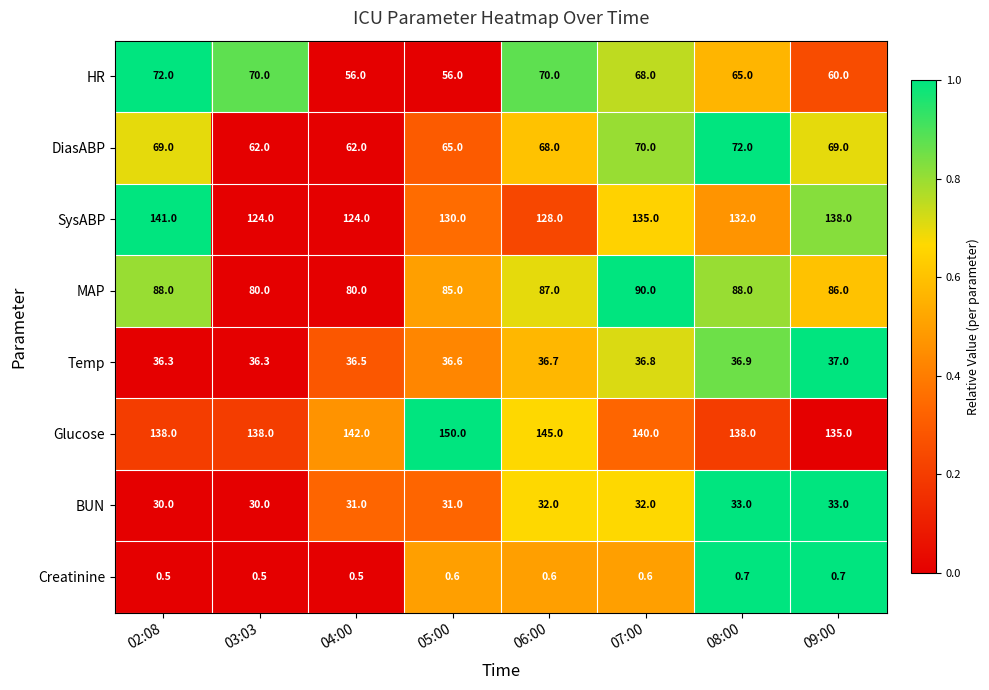

Is the value of MAP at 04:00 greater than the value of Creatinine at 02:08?

Yes